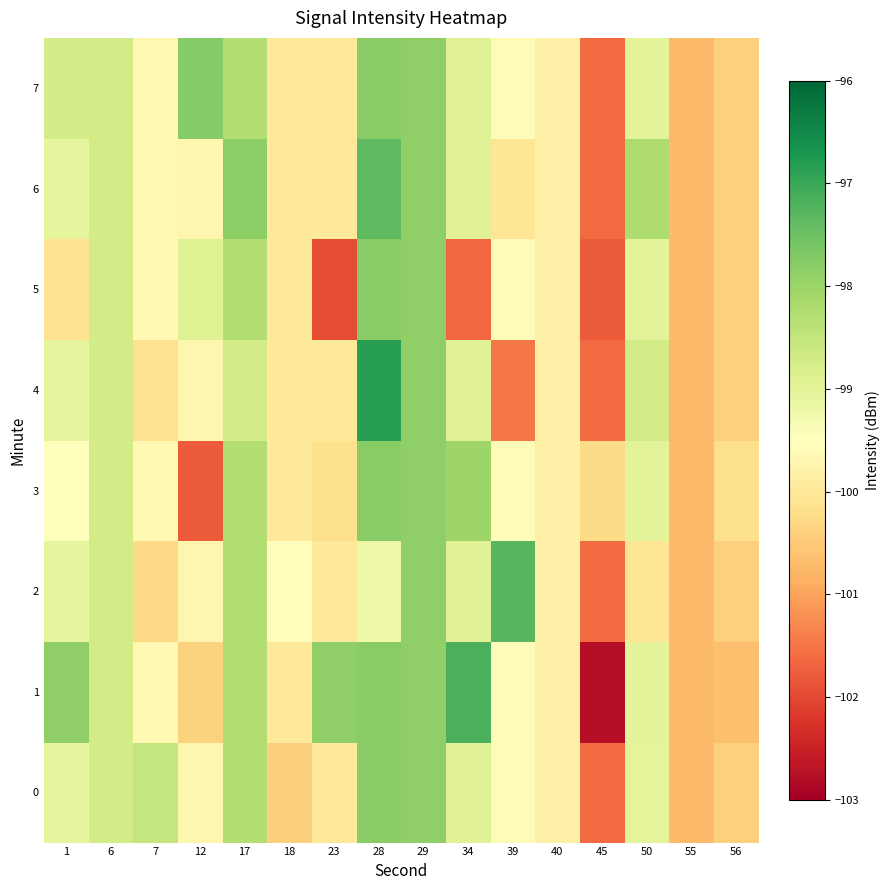

Which series has the largest total across all categories?

row_1